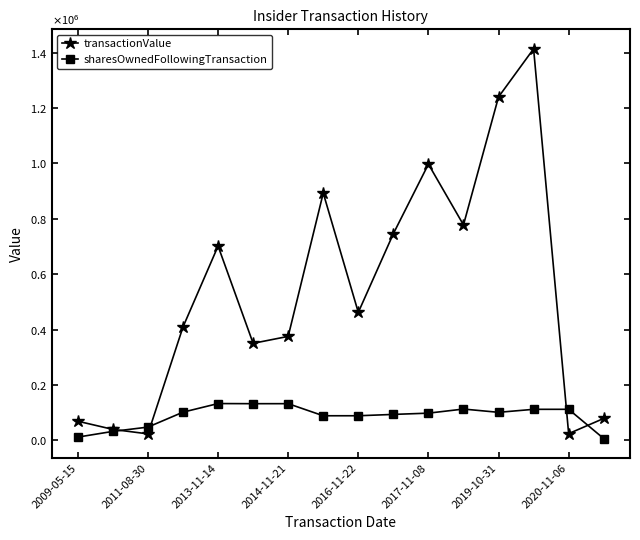

What is the value of the sharesOwnedFollowingTransaction point at the 3rd from the left?

47778